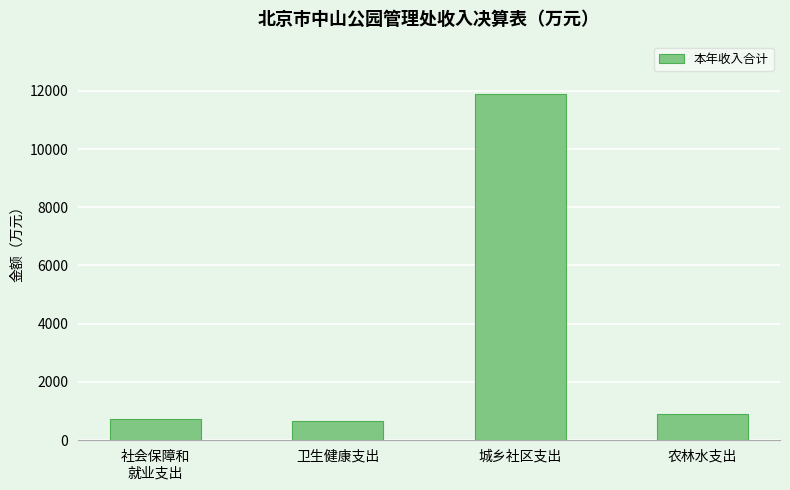

What is the sum of the values at 卫生健康支出 and 农林水支出?

1528.8